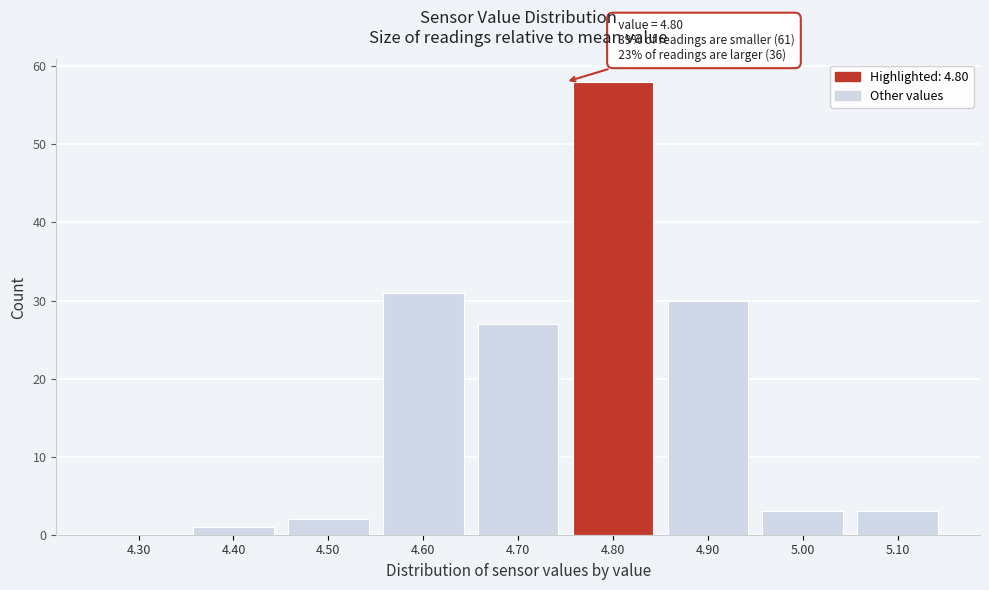

Reading left to right, transcribe all the data shown in this chart.

4.30=0	4.40=1	4.50=2	4.60=31	4.70=27	4.80=58	4.90=30	5.00=3	5.10=3